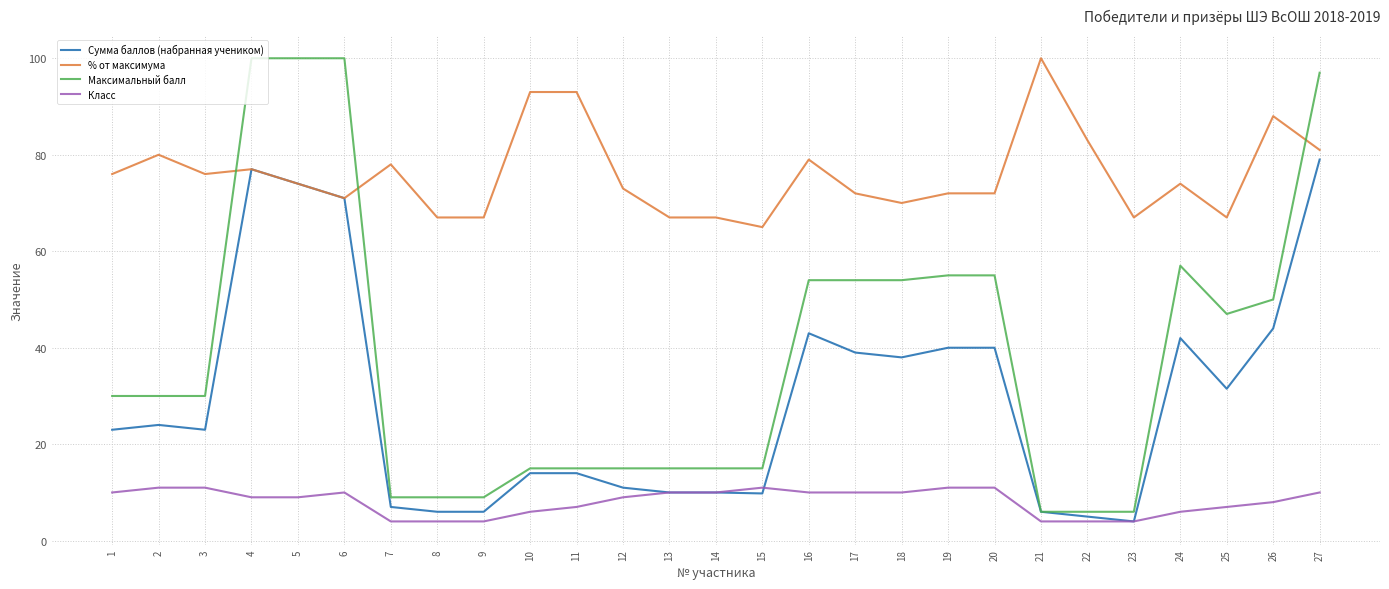

Is it true that Сумма баллов (набранная учеником) equals 71.0 at 6?

True